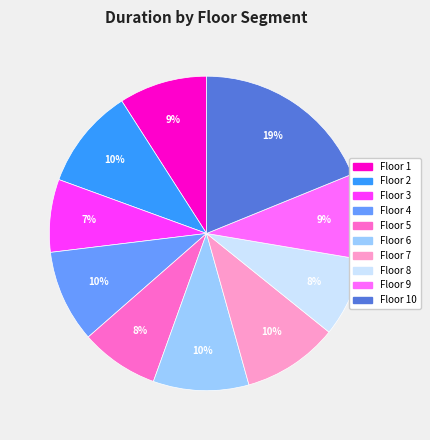

To the nearest percent, what is the average slice percentage?

10%